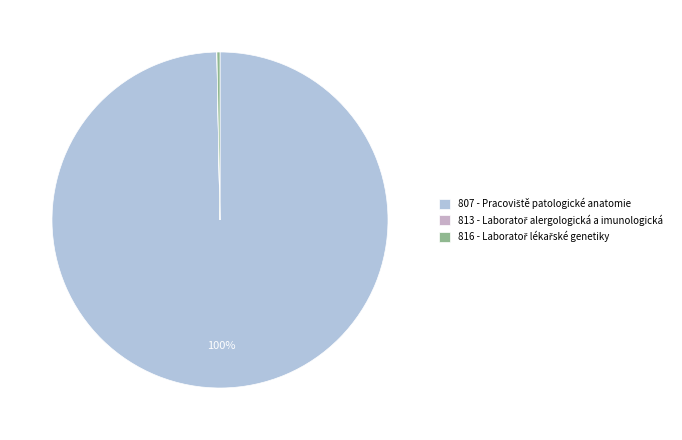

Combined, do 816 - Laboratoř lékařské genetiky and 813 - Laboratoř alergologická a imunologická account for over 50%?

No